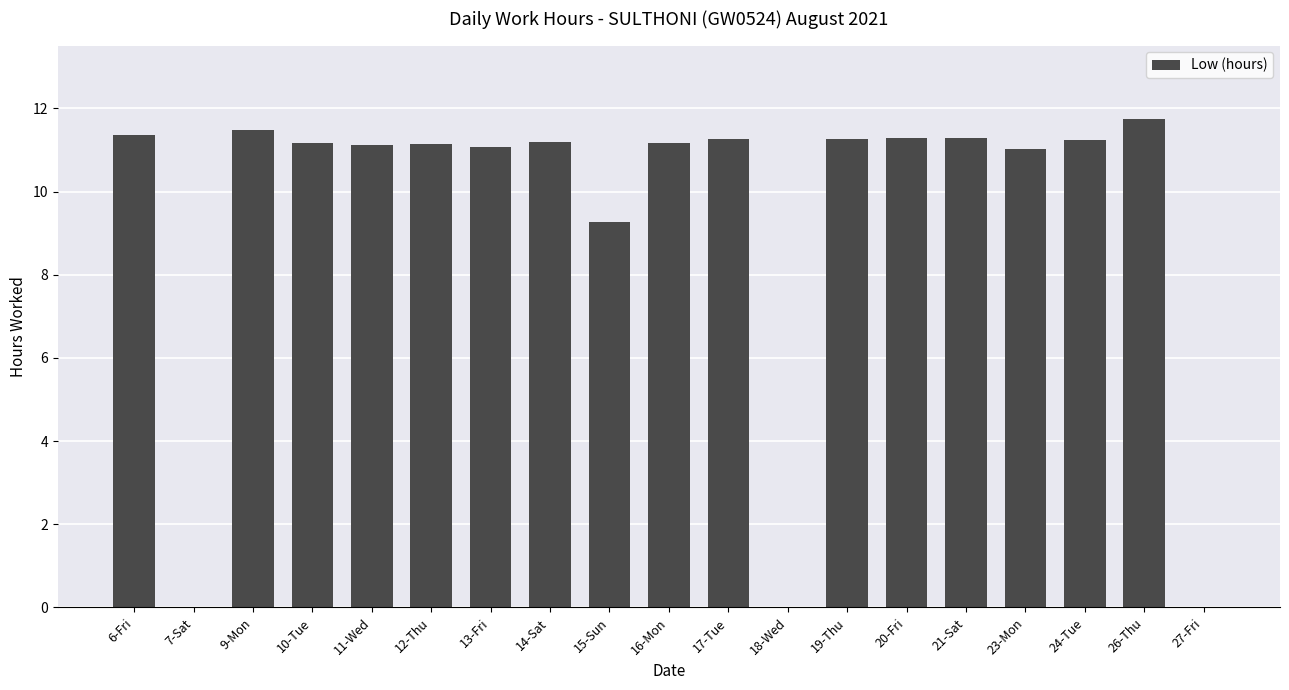

How many categories are shown in the chart?

19